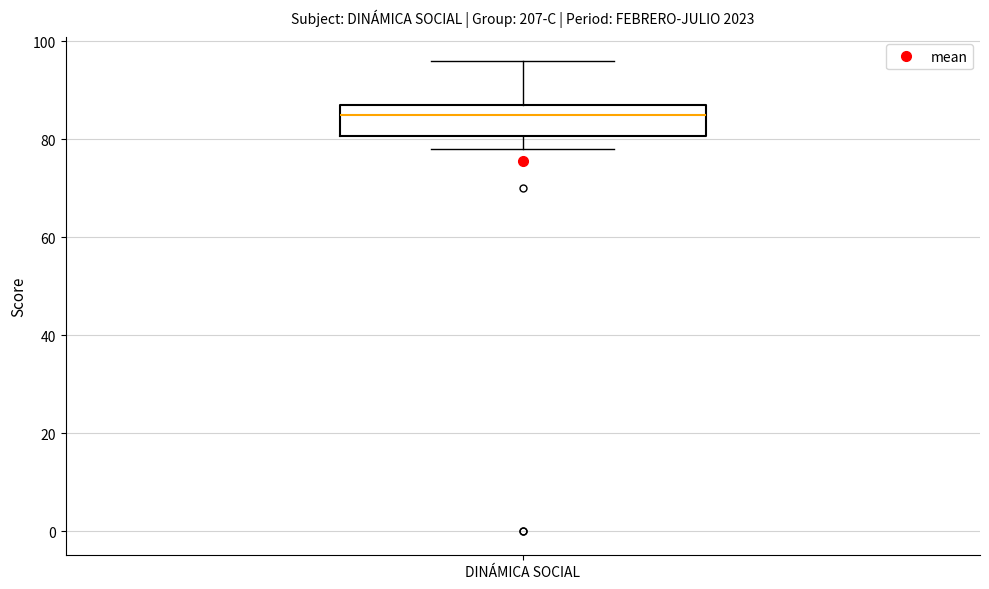

Transcribe this box plot: give where the median line is, the range the box spans, and where the two whiskers end, as read against the y-axis. The values are not printed on the chart, so give them approximately, as read against the axis.

median 86, box 80 to 88, whiskers 78 to 96